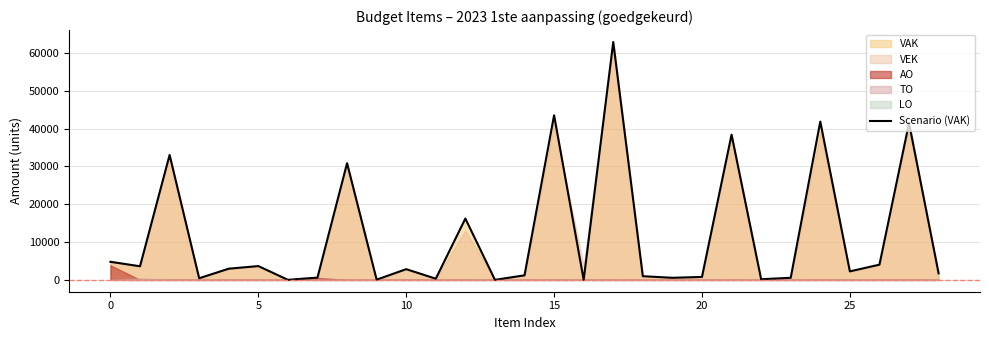

What is the maximum value for Scenario (VAK)?

62935